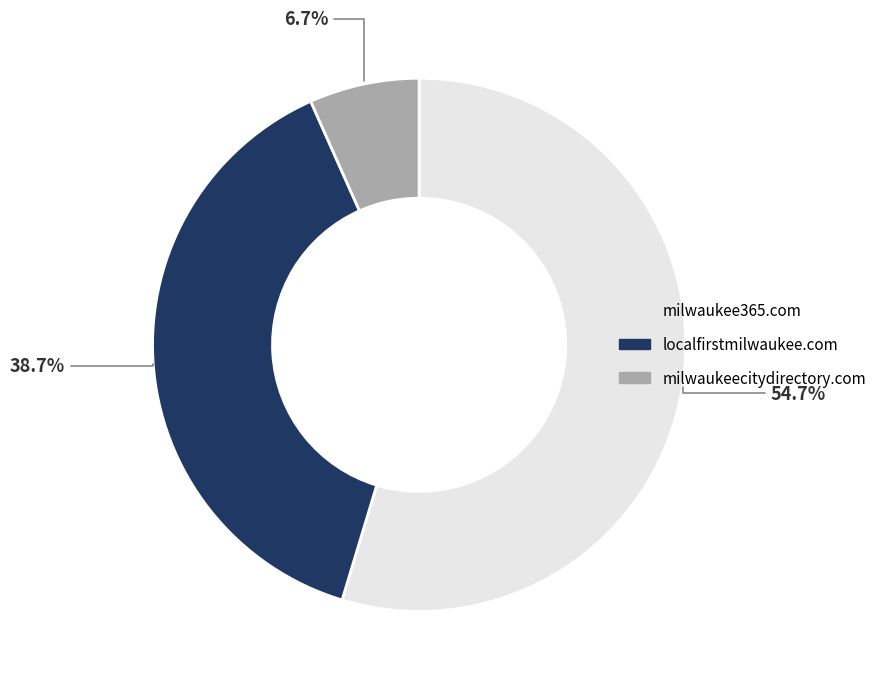

The localfirstmilwaukee.com slice represents 51% of the pie. True or false?

False